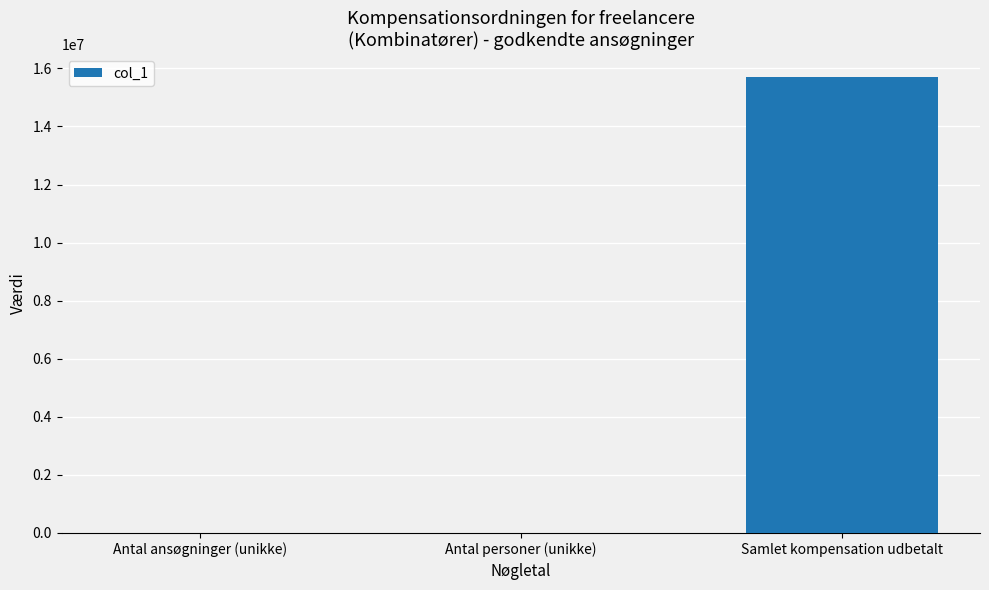

What is the change in value from Antal personer (unikke) to Samlet kompensation udbetalt?

+15711785